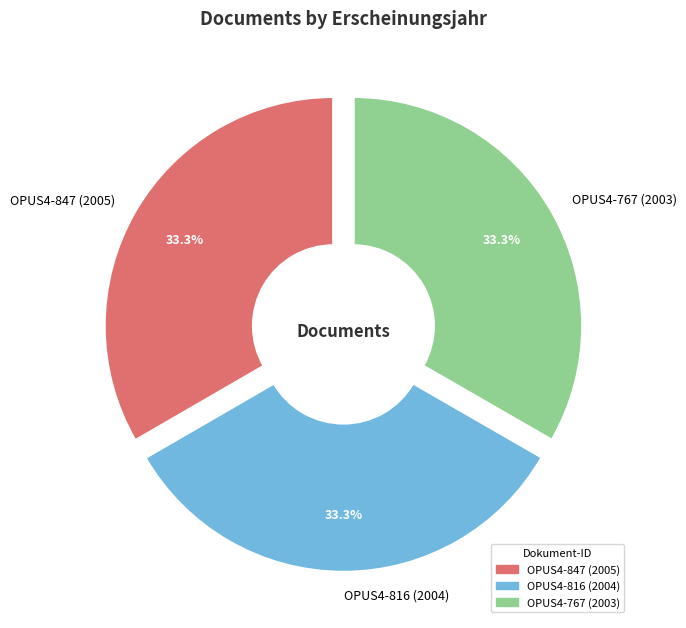

How much of the chart is everything except OPUS4-767 (2003)?

66.7%